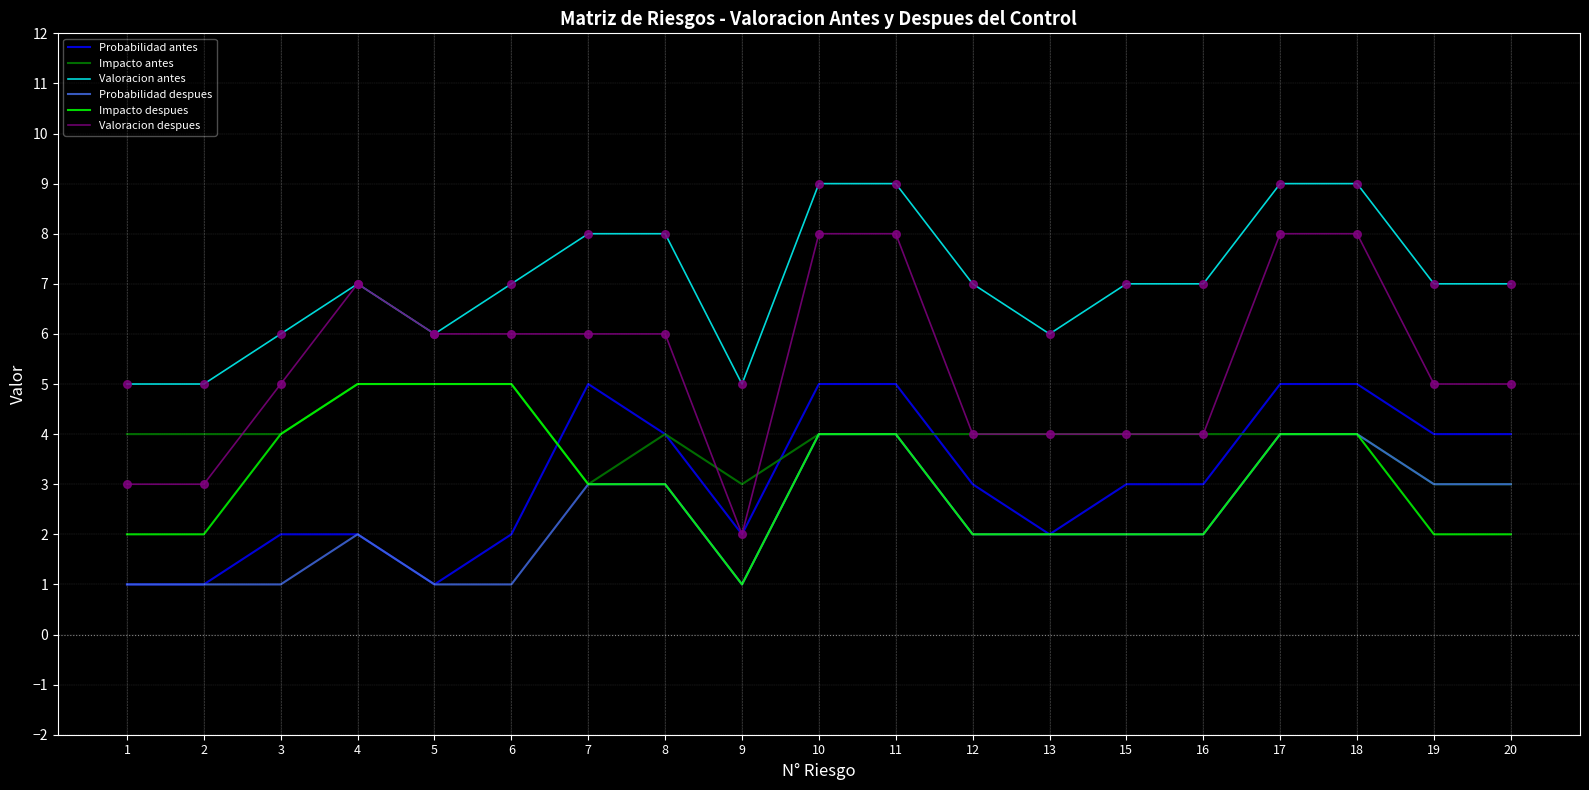

Is the value of Probabilidad antes at 3 greater than the value of Impacto despues at 5?

No